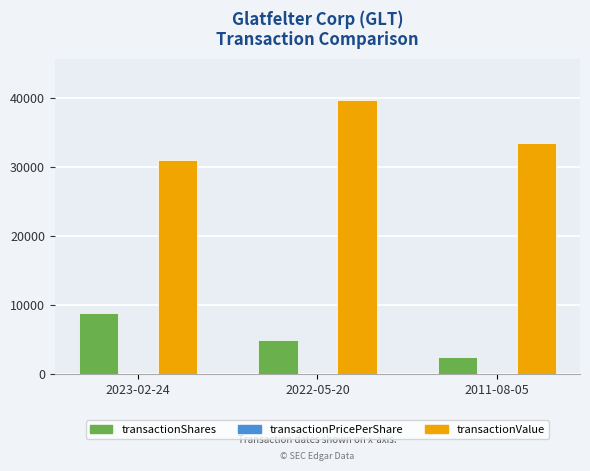

What is the greatest value displayed?

39720.0